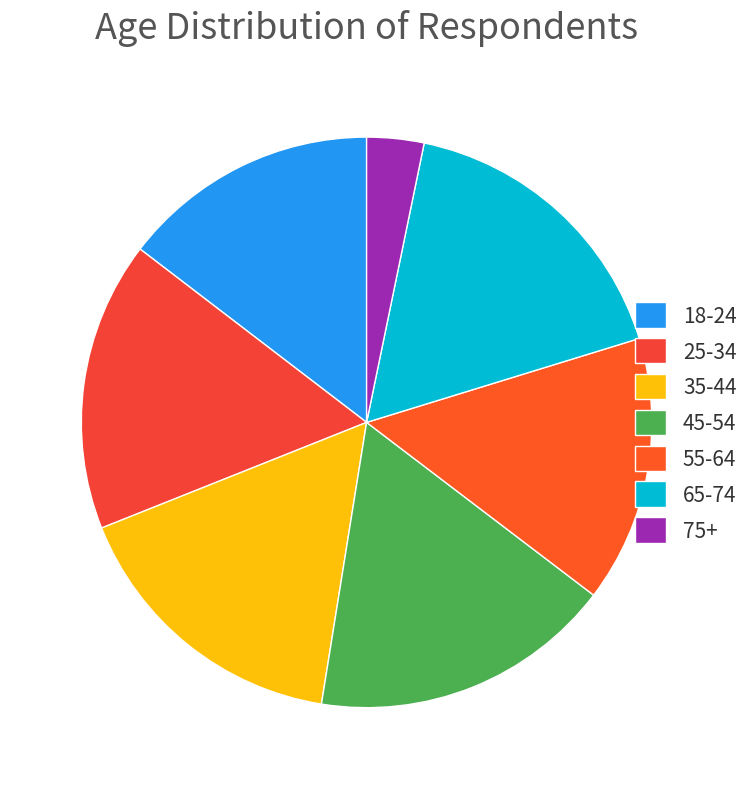

Count the number of slices in the pie.

7